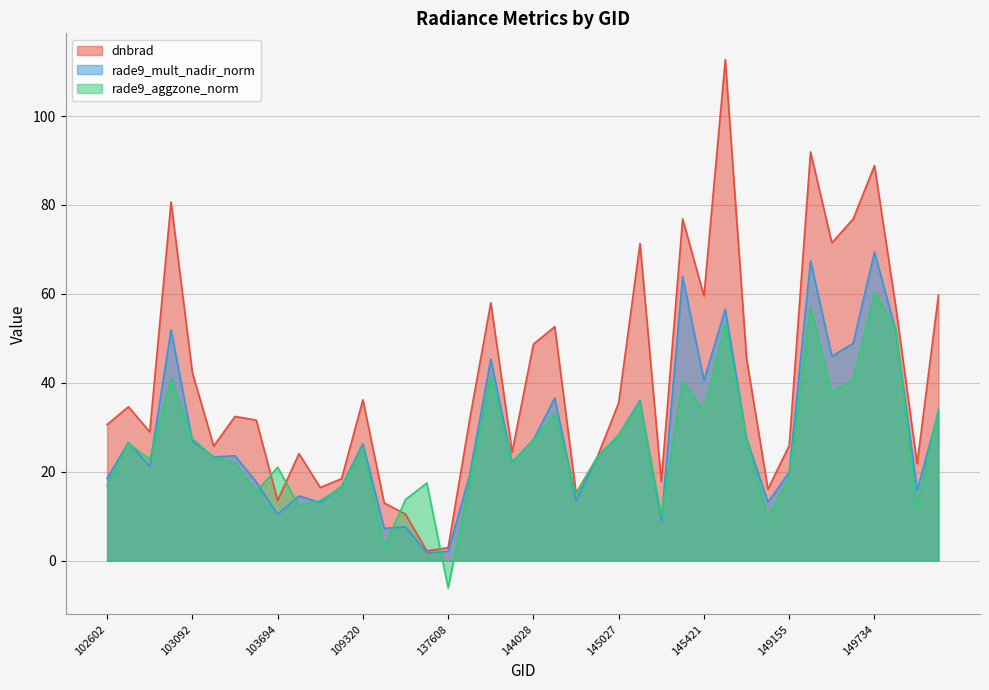

Which series has the widest spread of values?

dnbrad